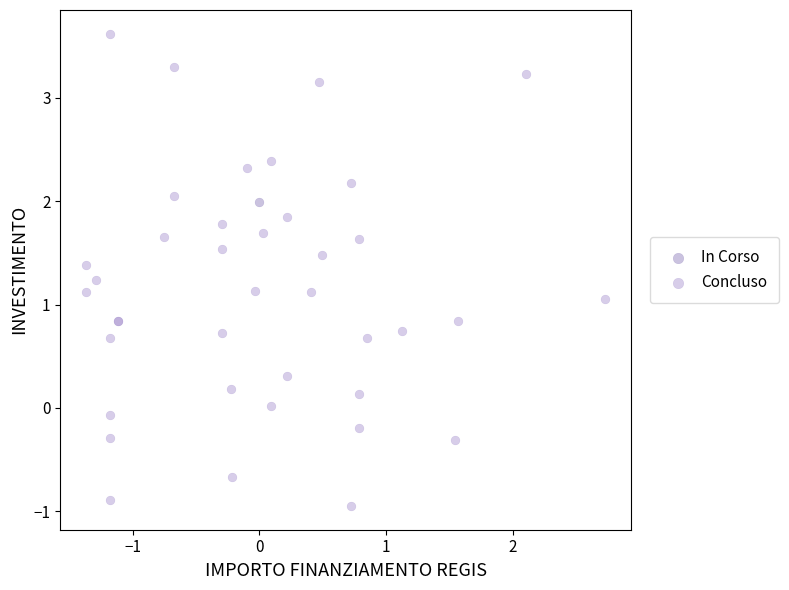

What are all the series names shown in the legend?

In Corso, Concluso